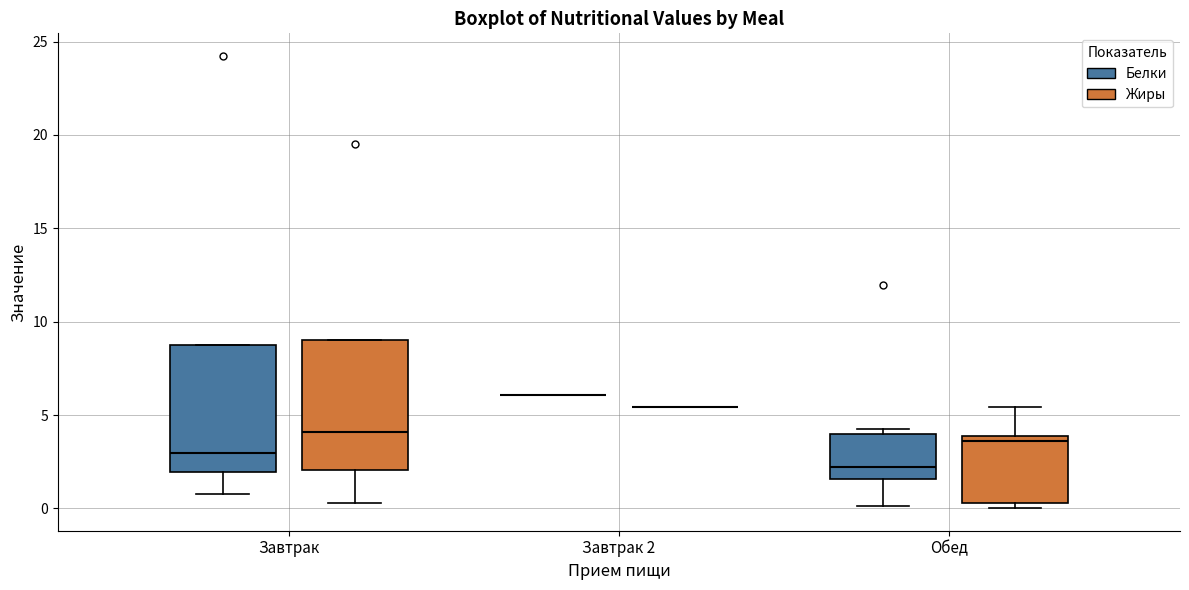

Reading left to right, transcribe this box plot: for each box, give where its median line is, the range the box spans, and where its two whiskers end, as read against the y-axis. The values are not printed on the chart, so give them approximately, as read against the axis.

Завтрак (Белки): median 3.0, box 2.0 to 9.0, whiskers 1.0 to 9.0
Завтрак (Жиры): median 4.0, box 2.0 to 9.0, whiskers 0.5 to 9.0
Завтрак 2 (Белки): box collapsed to a line at 6.0, whiskers 6.0 to 6.0
Завтрак 2 (Жиры): box collapsed to a line at 5.5, whiskers 5.5 to 5.5
Обед (Белки): median 2.0, box 1.5 to 4.0, whiskers 0.0 to 4.5
Обед (Жиры): median 3.5, box 0.5 to 4.0, whiskers 0.0 to 5.5